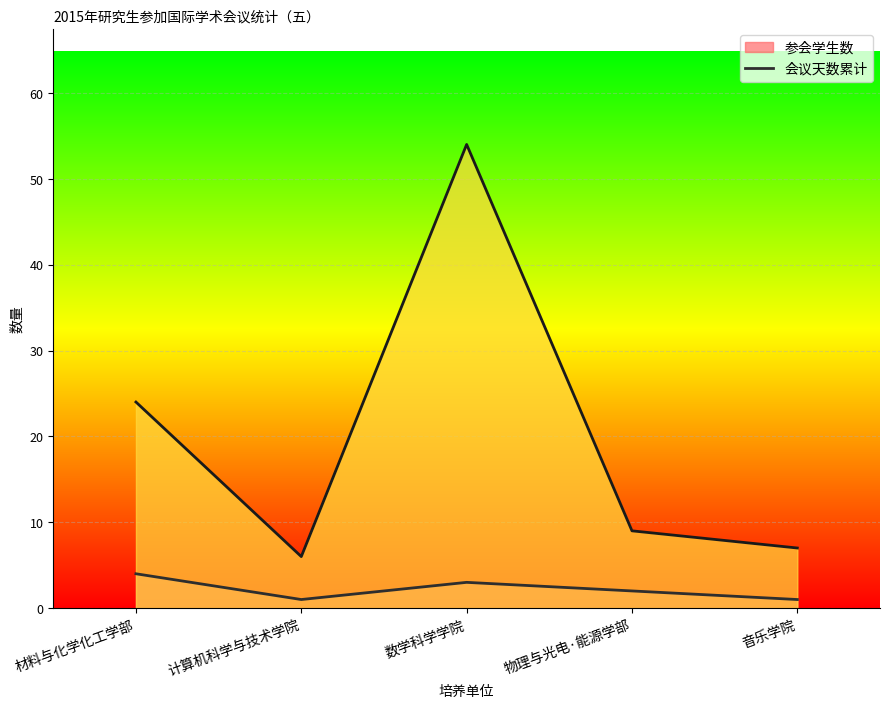

How many values in the 参会学生数_线 series exceed 2?

2